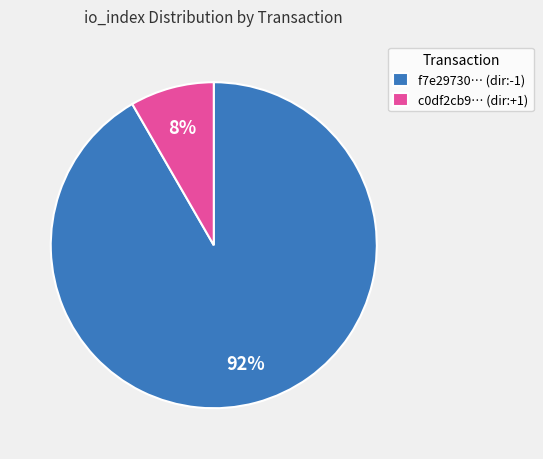

Count the number of slices in the pie.

2